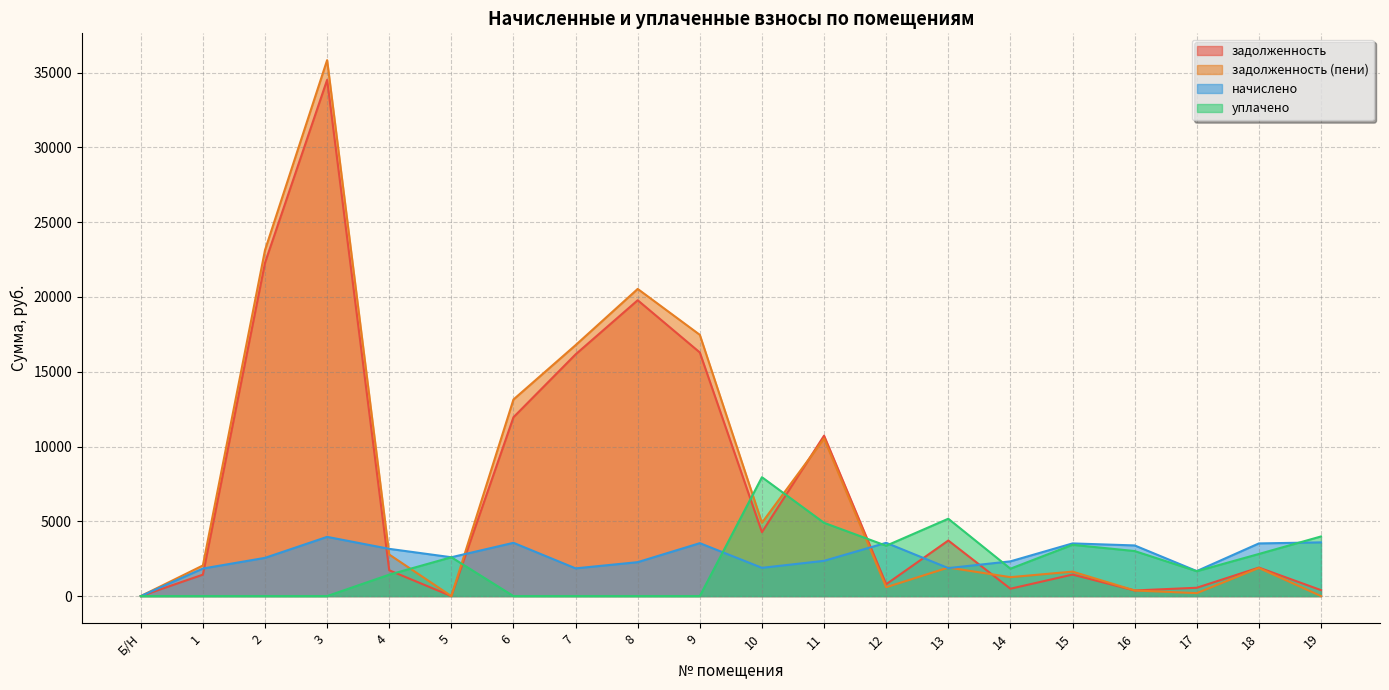

The value of задолженность (пени) at 11 is 5017.0. True or false?

False